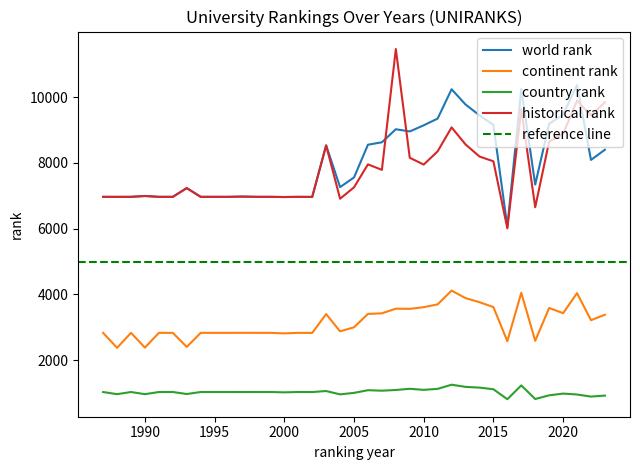

Read the world rank value at 2011.

9349.0